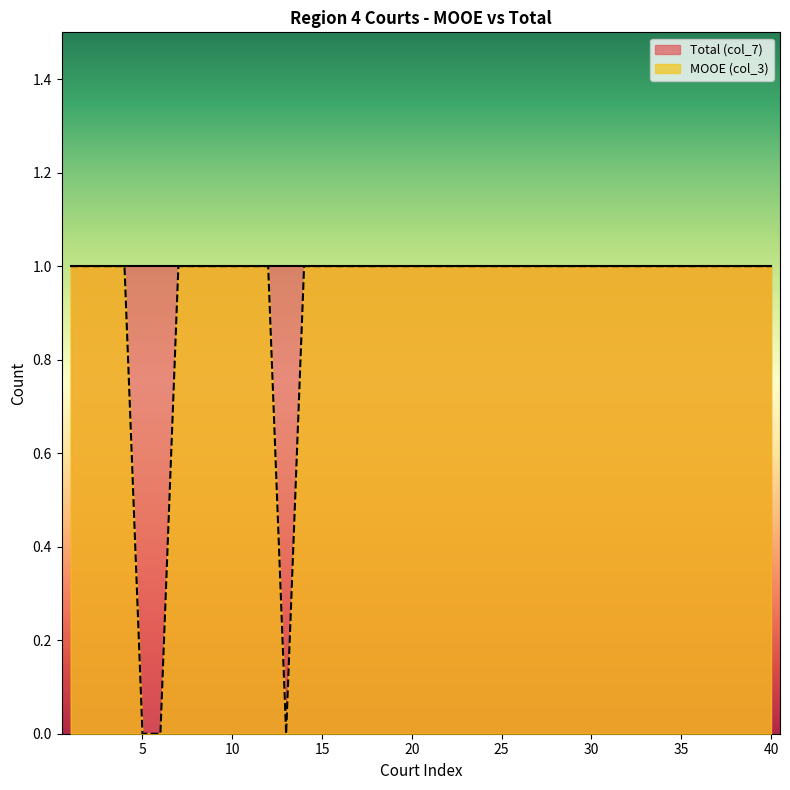

True or false: the data shows 1 at 36.

True